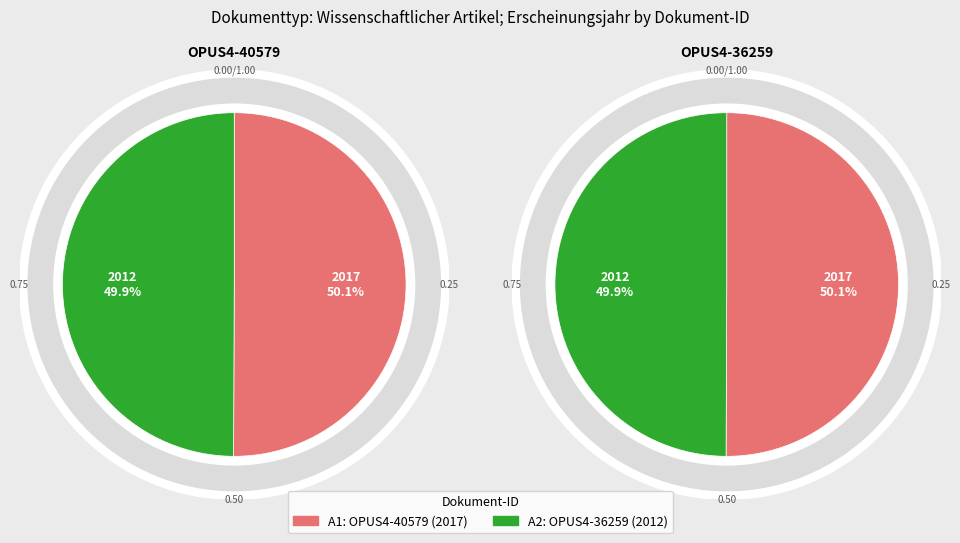

What percentage is NOT represented by OPUS4-36259?

50.1%